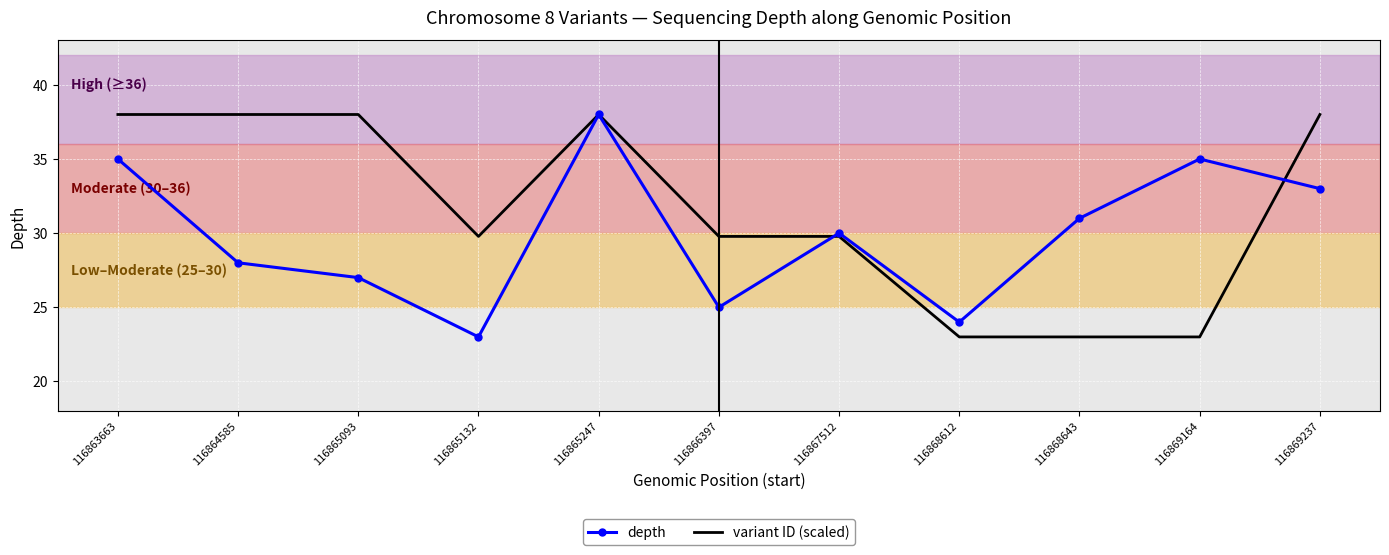

At which category is the sum across all series the highest?

116865247